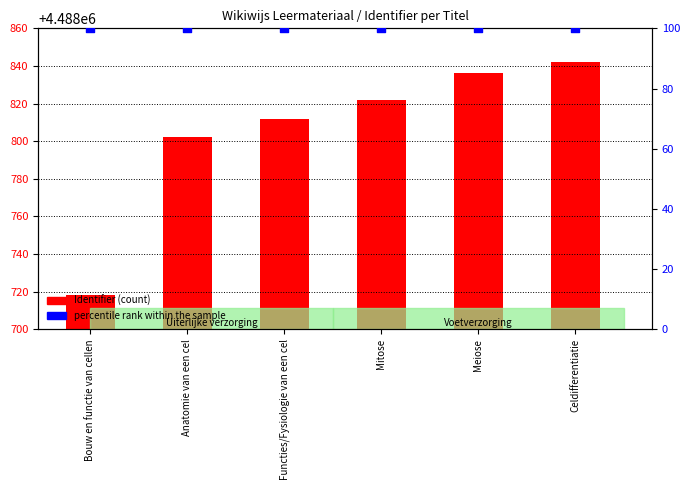

What is the total value across all series at Mitose?

4488922